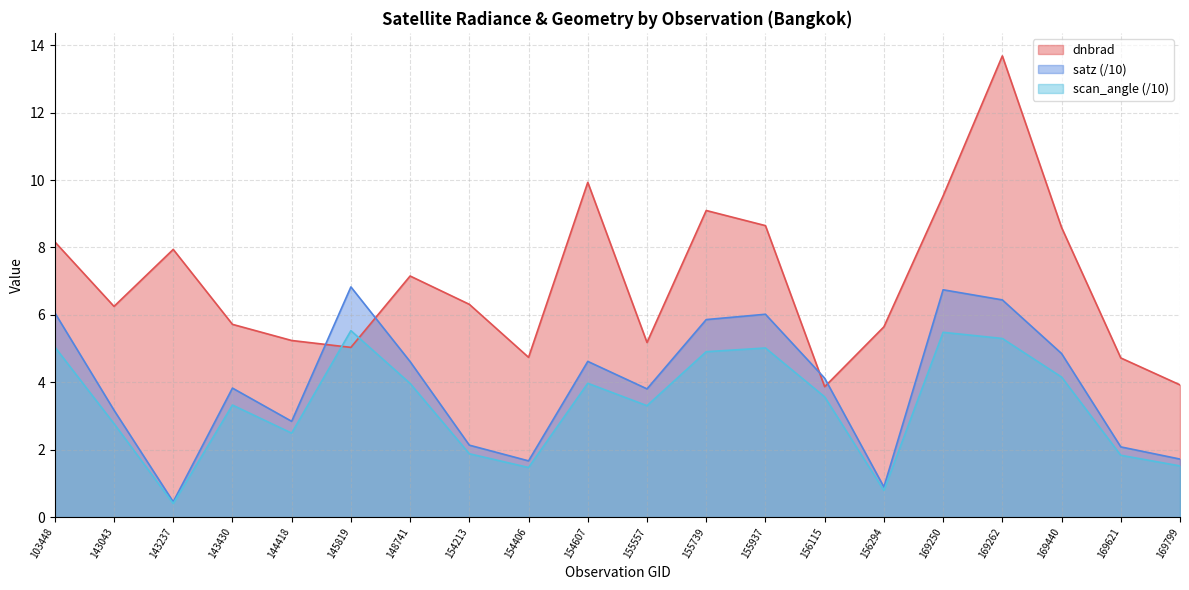

At which category is the sum across all series the highest?

169262